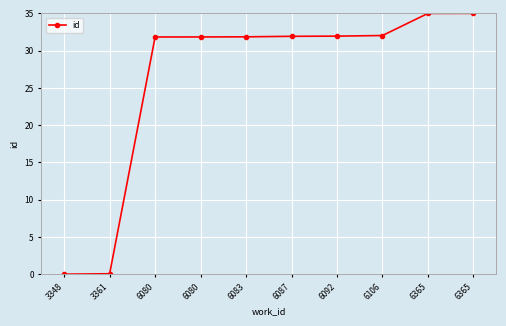

How many lines are shown in the chart?

1